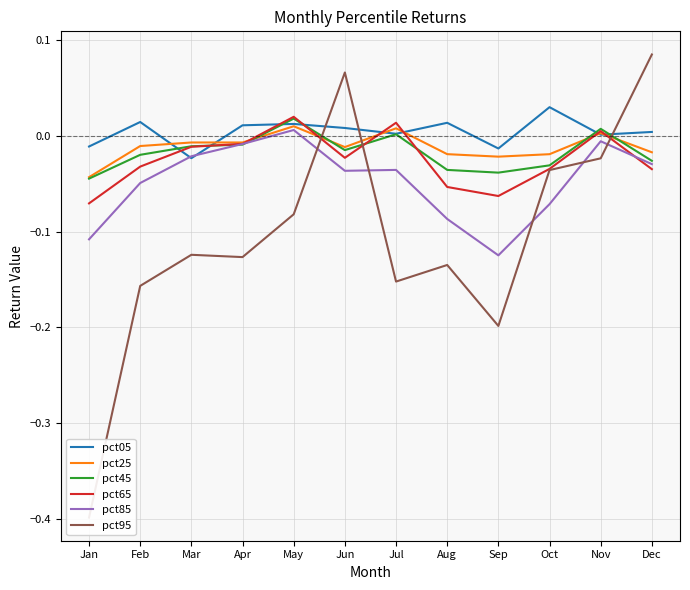

Which has a higher value, Jun or Oct?

Oct